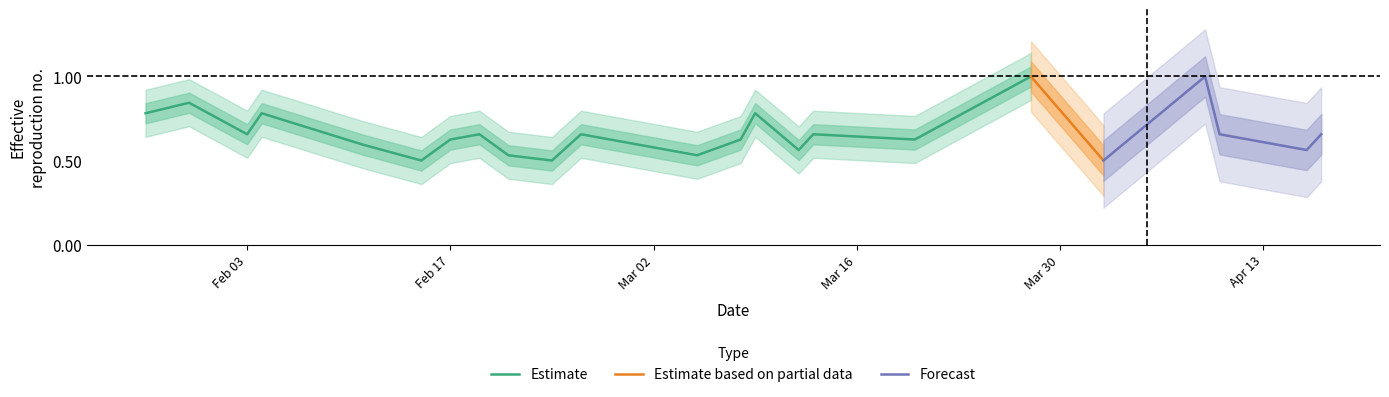

True or false: Estimate has a value of 1.0 at Feb 17.

False